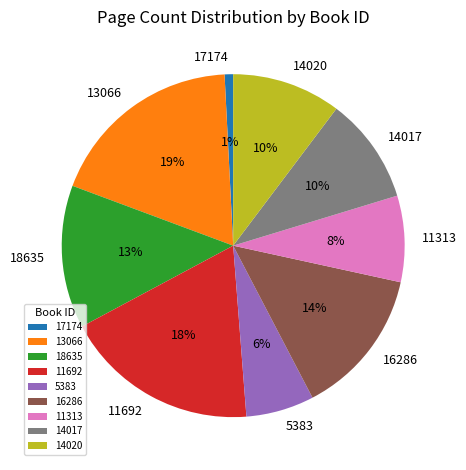

To the nearest percent, what is the average slice percentage?

11%